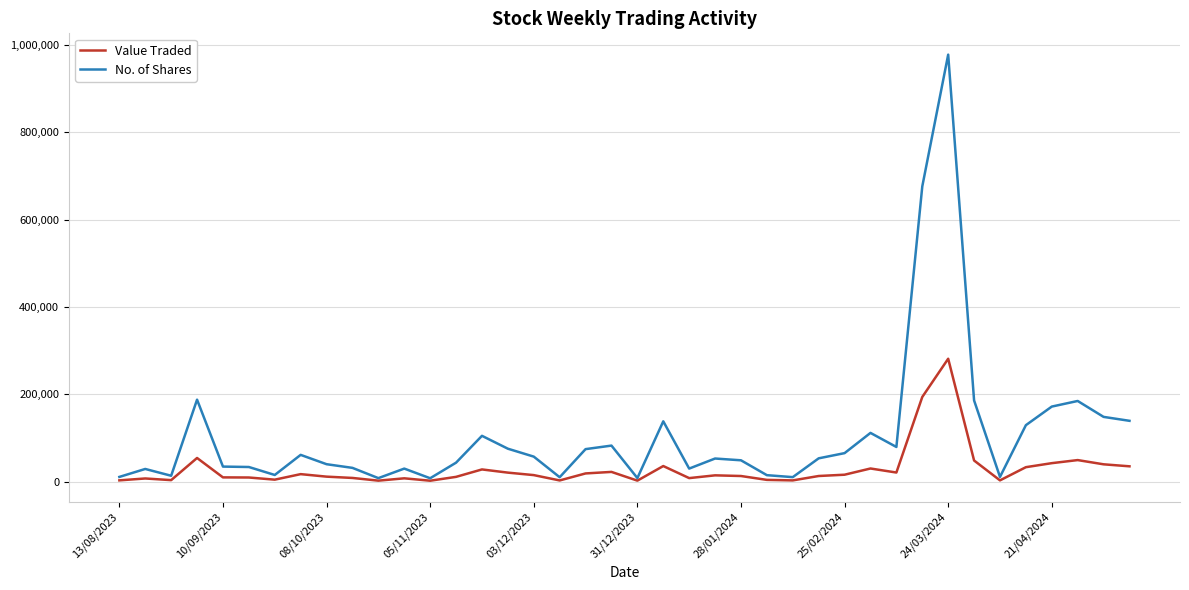

List the series in order of their overall mean, lowest first.

Value Traded, No. of Shares